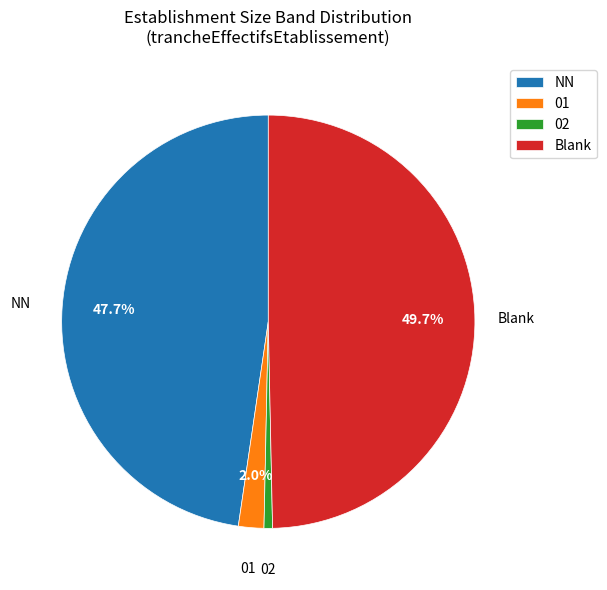

To the nearest percent, what is the average slice percentage?

25%